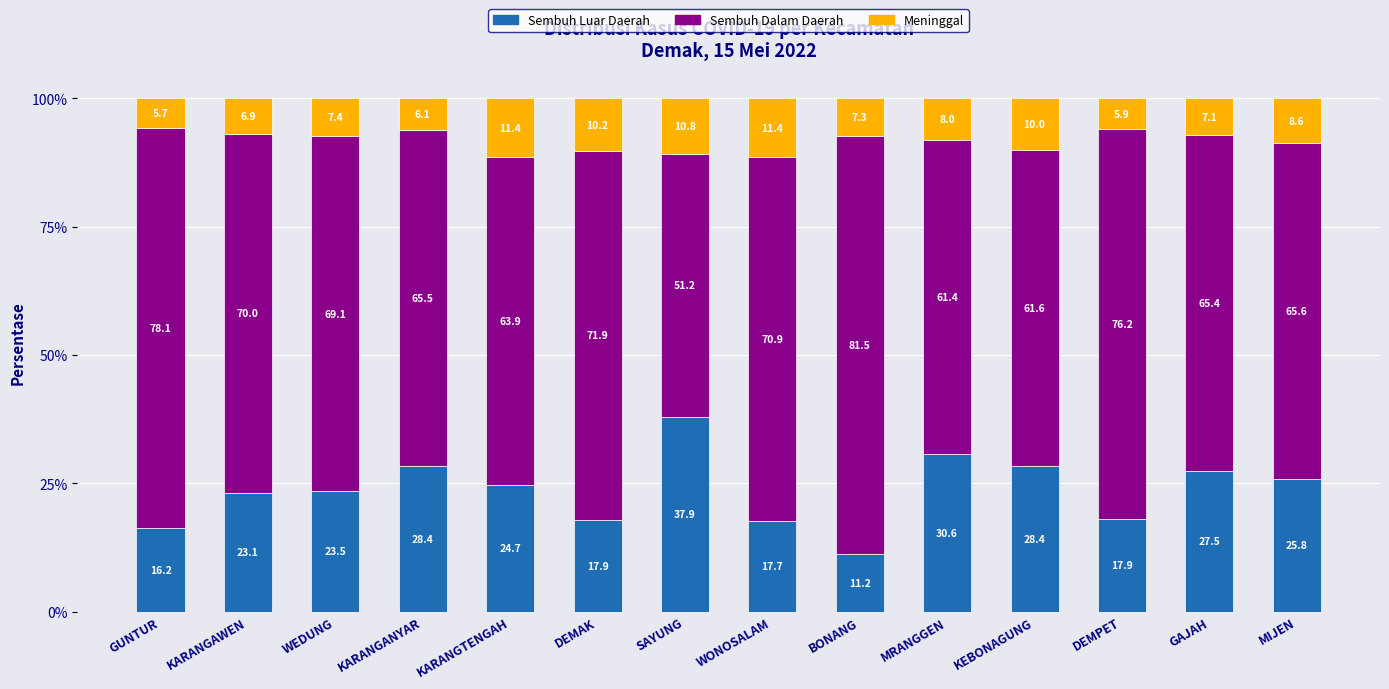

Are the bars horizontal?

No